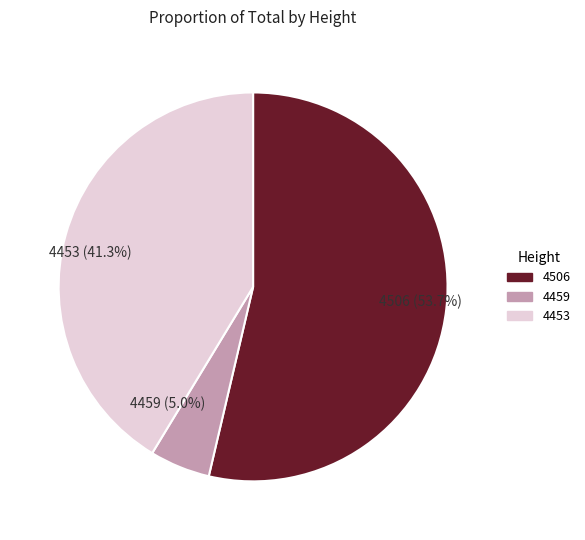

Combined, do 4506 and 4453 account for over 50%?

Yes